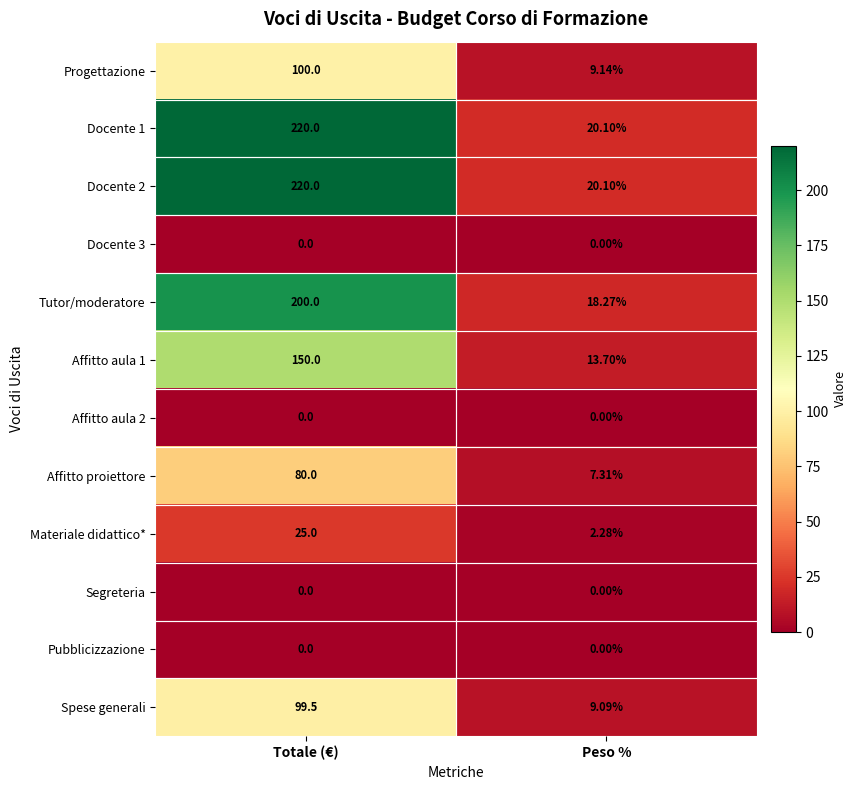

What is the total value across all series at Peso %?

100.0